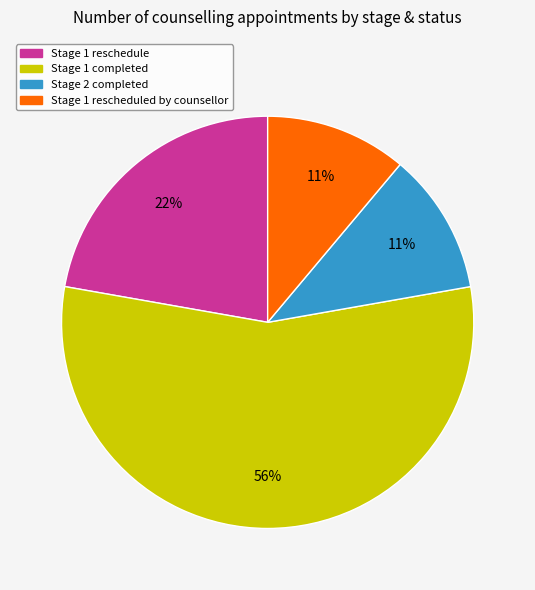

Is Stage 1 reschedule the majority of the pie?

No